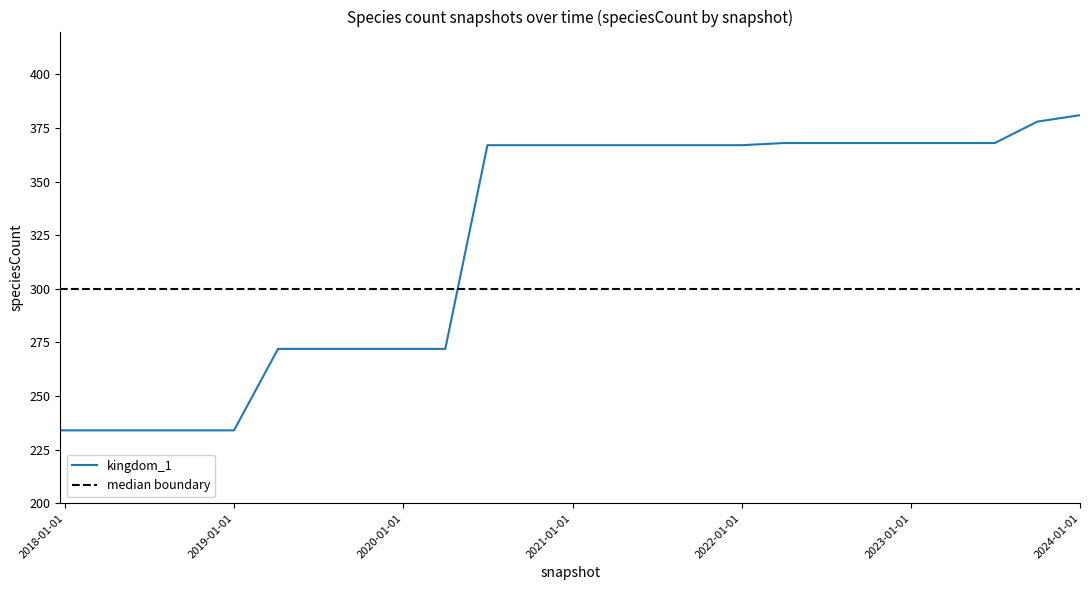

What is the difference between the maximum and minimum values?

147